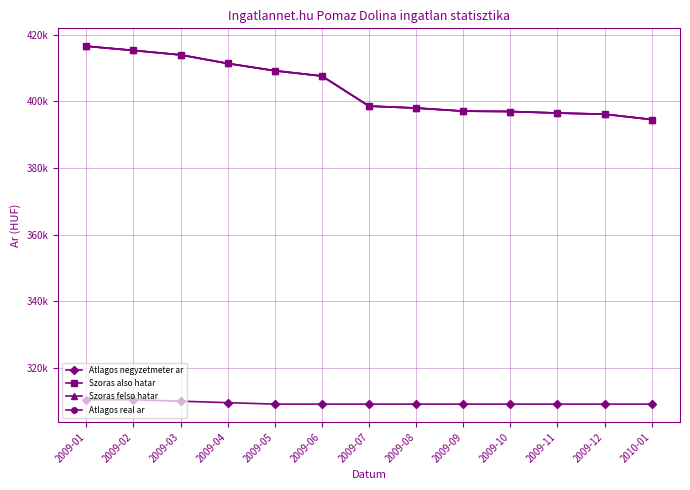

True or false: Atlagos negyzetmeter ar and Szoras felso hatar cross at least once.

False